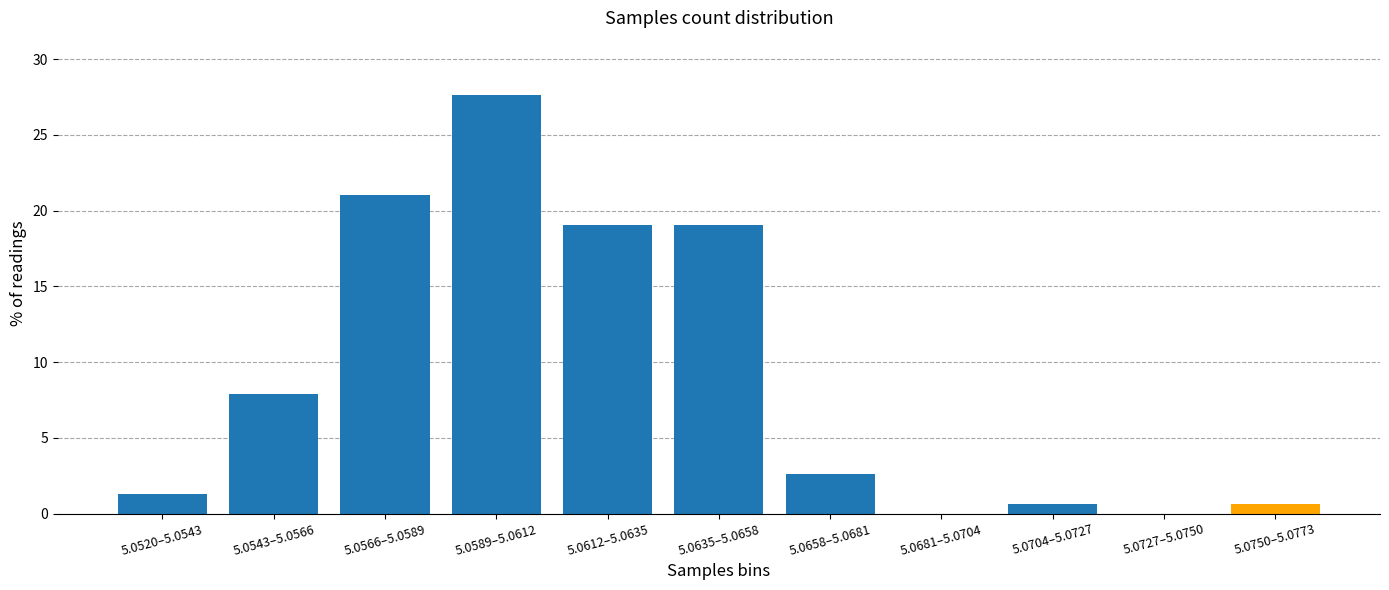

Reading left to right, extract all data points from this chart.

5.0520–5.0543=1.3	5.0543–5.0566=7.9	5.0566–5.0589=21.1	5.0589–5.0612=27.6	5.0612–5.0635=19.1	5.0635–5.0658=19.1	5.0658–5.0681=2.6	5.0681–5.0704=0.0	5.0704–5.0727=0.7	5.0727–5.0750=0.0	5.0750–5.0773=0.7